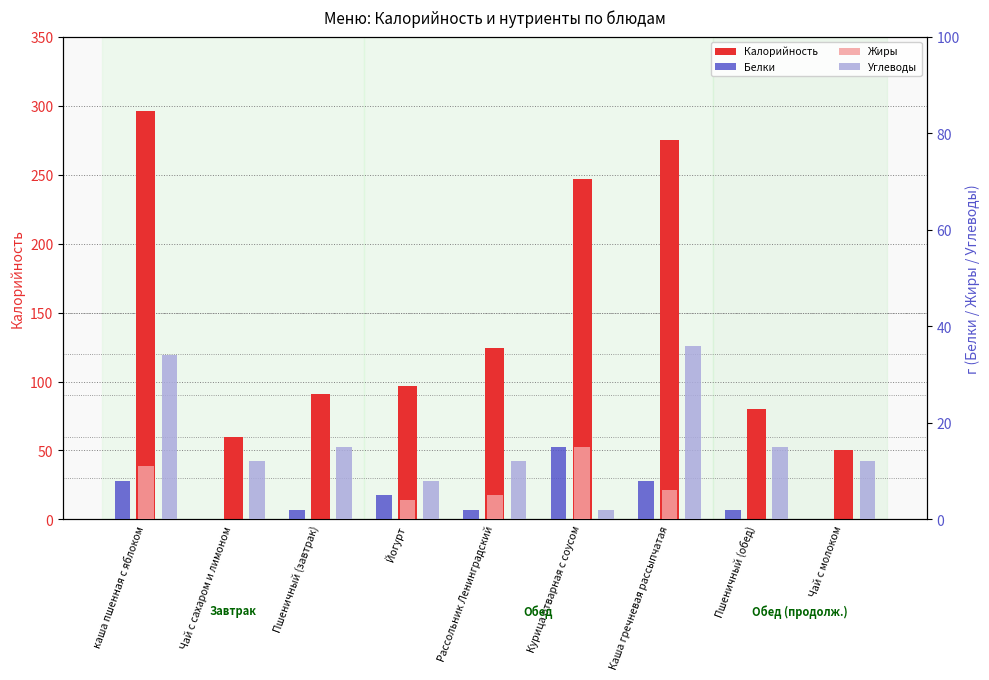

List the series in order of their peak value, highest first.

Калорийность, Углеводы, Белки, Жиры